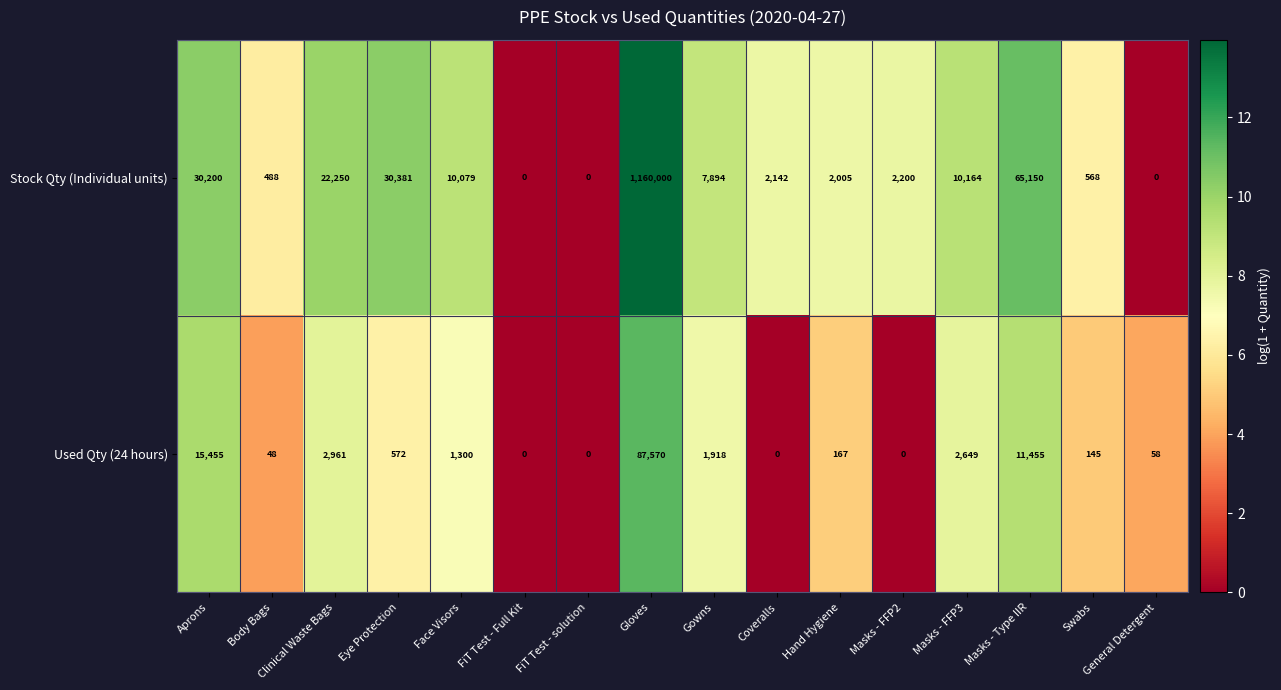

Which label corresponds to the largest value in the chart?

Gloves